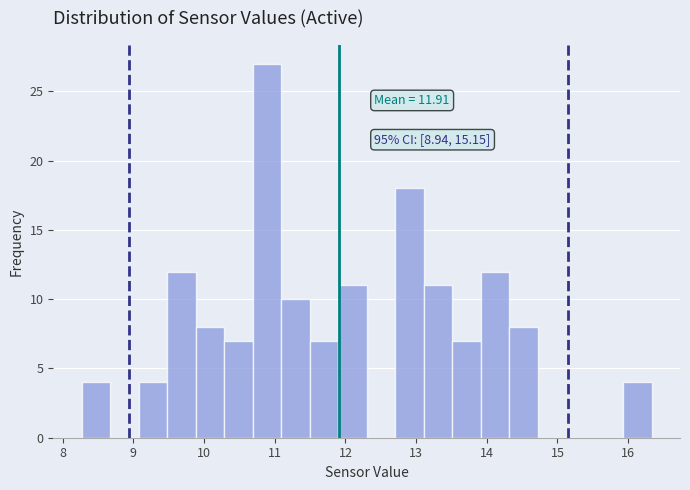

Over which range of the x-axis is the bar tallest?

10.7 to 11.1